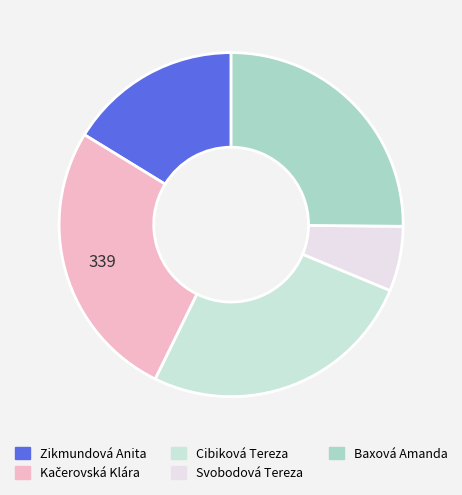

How many slices are in this pie chart?

5